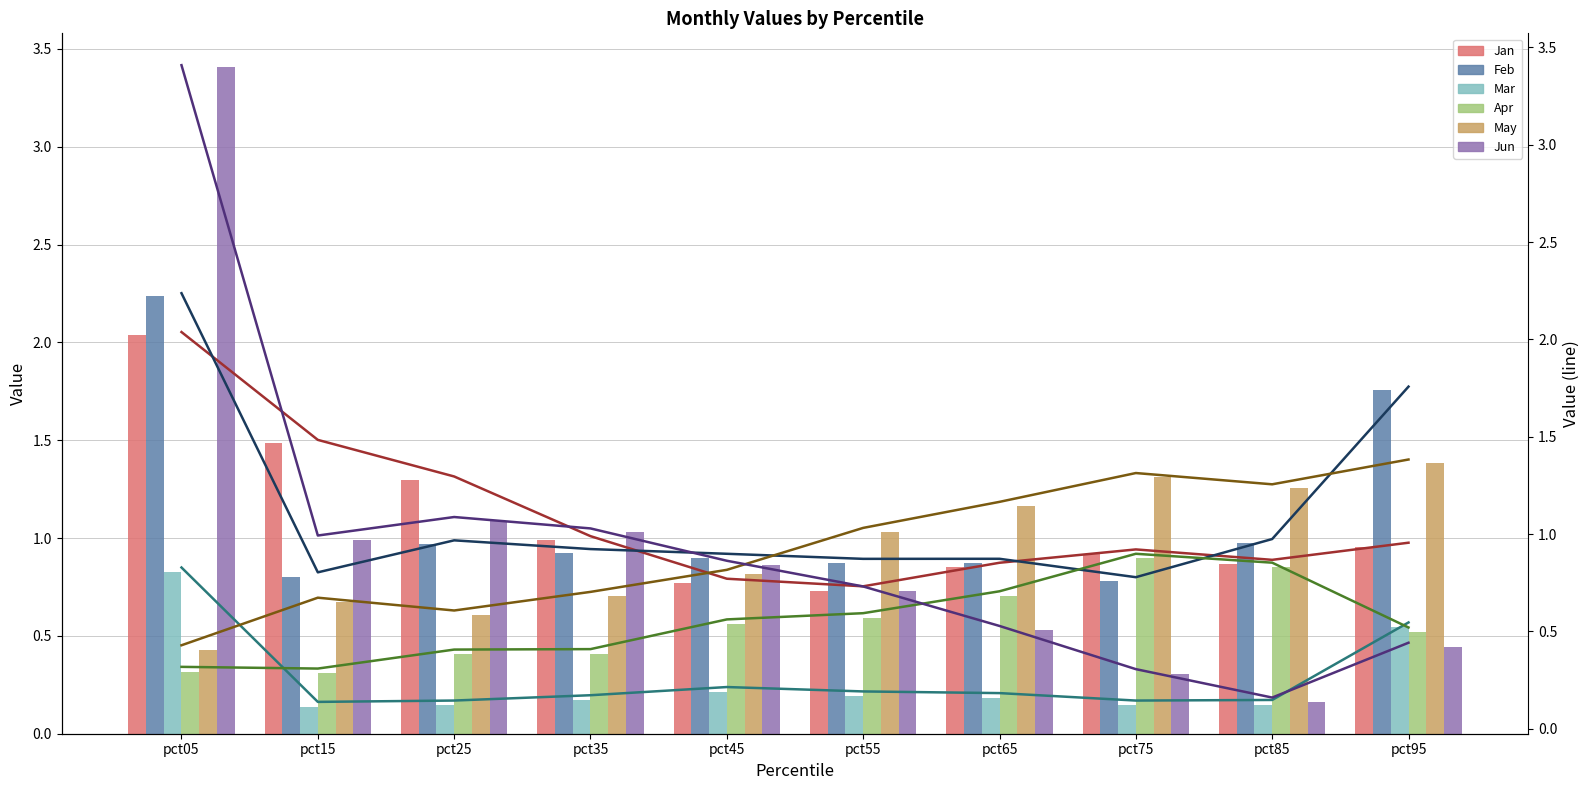

What is the sum of all May values?

9.4